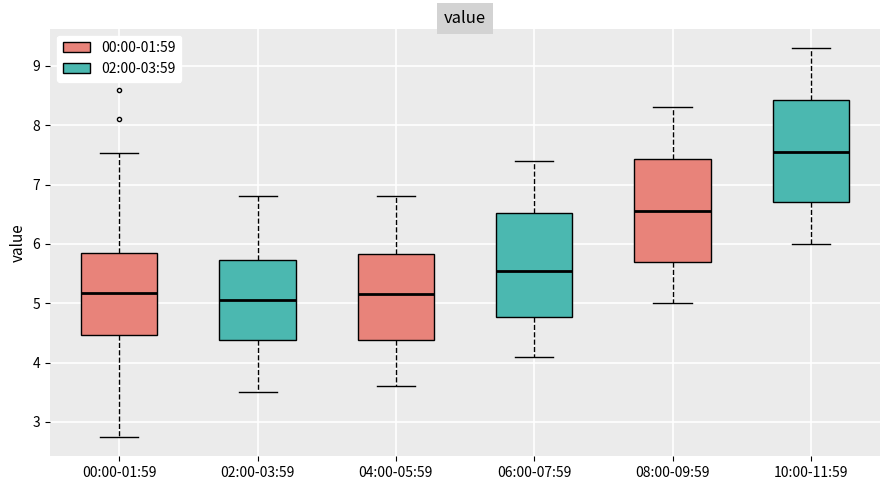

Reading left to right, transcribe this box plot: for each box, give where its median line is, the range the box spans, and where its two whiskers end, as read against the y-axis. The values are not printed on the chart, so give them approximately, as read against the axis.

00:00-01:59: median 5.2, box 4.5 to 5.8, whiskers 2.8 to 7.5
02:00-03:59: median 5.1, box 4.4 to 5.7, whiskers 3.5 to 6.8
04:00-05:59: median 5.2, box 4.4 to 5.8, whiskers 3.6 to 6.8
06:00-07:59: median 5.6, box 4.8 to 6.5, whiskers 4.1 to 7.4
08:00-09:59: median 6.6, box 5.7 to 7.4, whiskers 5.0 to 8.3
10:00-11:59: median 7.6, box 6.7 to 8.4, whiskers 6.0 to 9.3